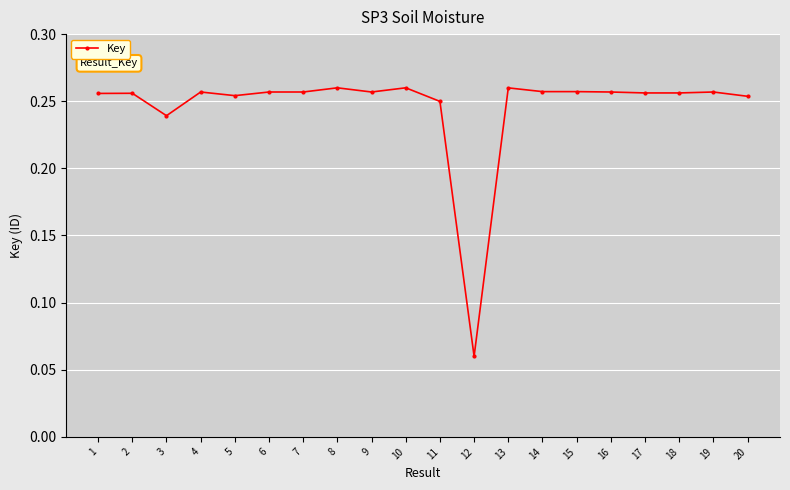

Is this an area chart (filled region under the line)?

No